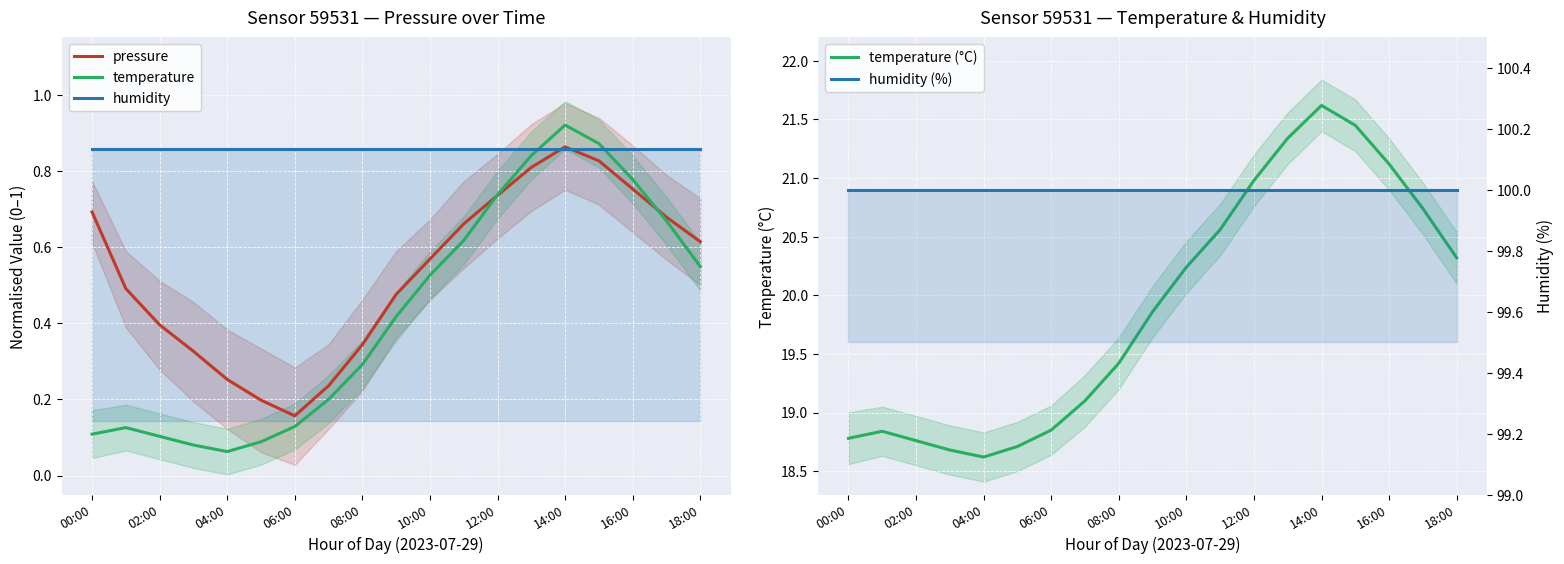

At how many categories does at least one series exceed 34?

19